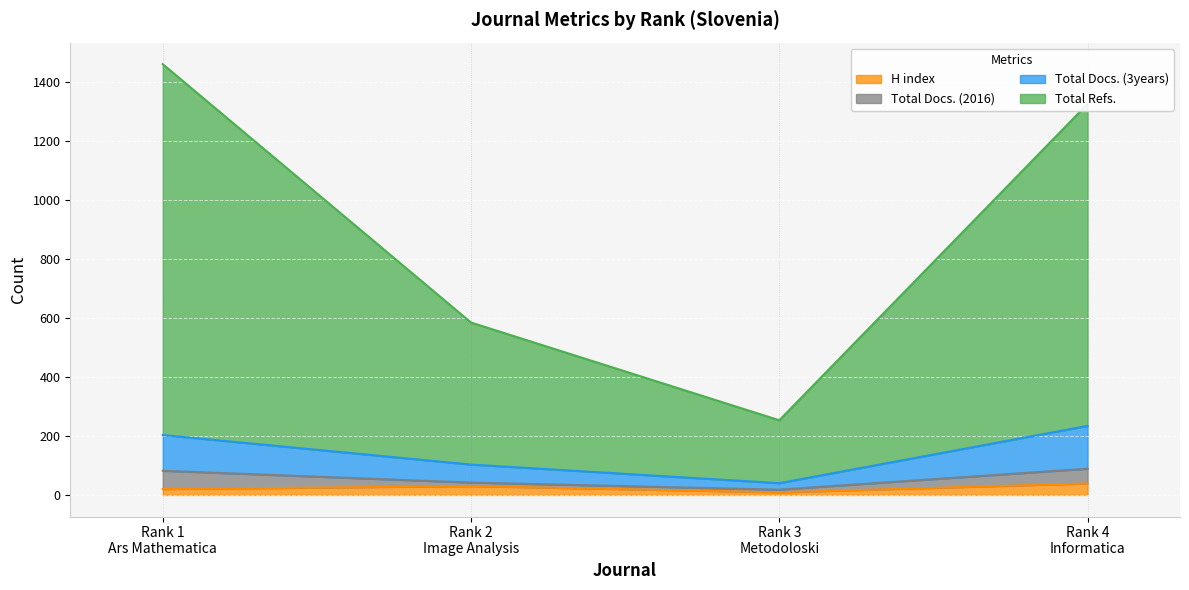

How many data points in H index are above 30?

1